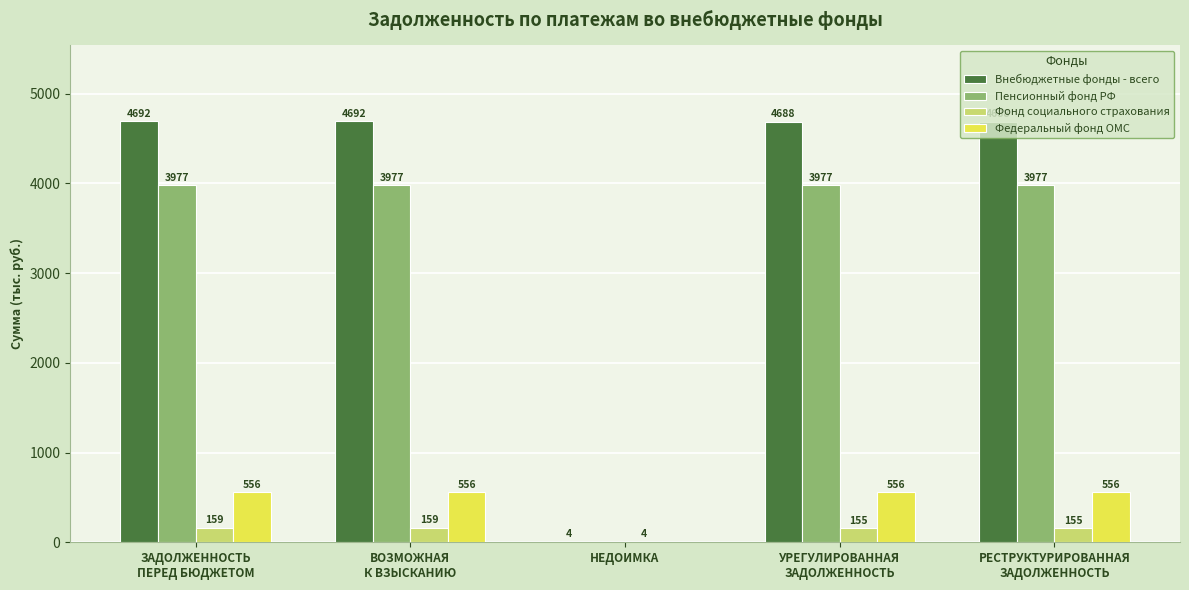

What is the sum of all Федеральный фонд ОМС values?

2224